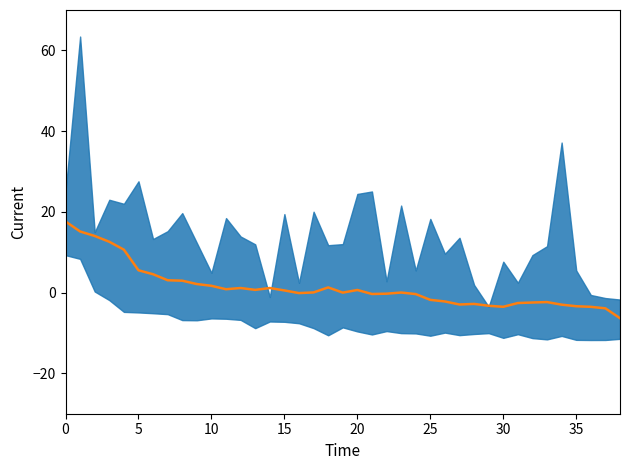

How many lines are shown in the chart?

1